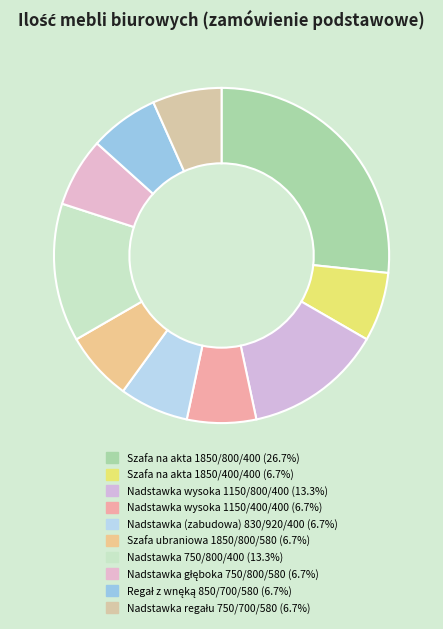

Which slice is the largest?

Szafa na akta 1850/800/400